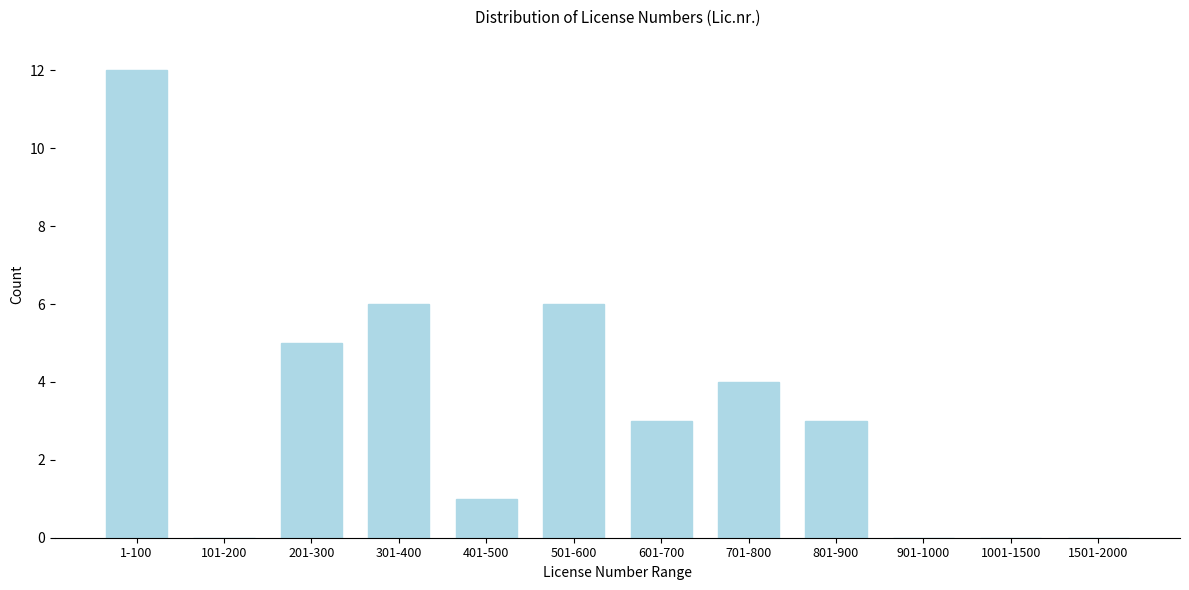

Reading left to right, list all the values displayed in this chart.

1-100=12	101-200=0	201-300=5	301-400=6	401-500=1	501-600=6	601-700=3	701-800=4	801-900=3	901-1000=0	1001-1500=0	1501-2000=0